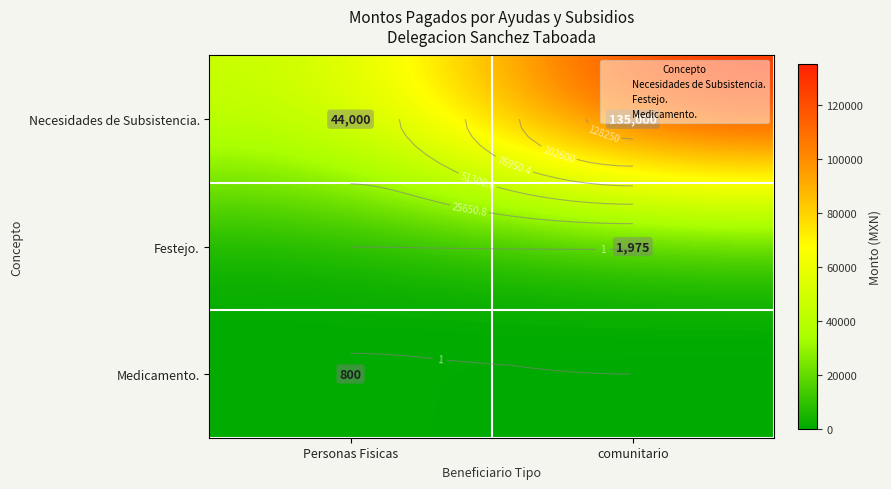

True or false: Medicamento. has a value of 0 at comunitario.

True